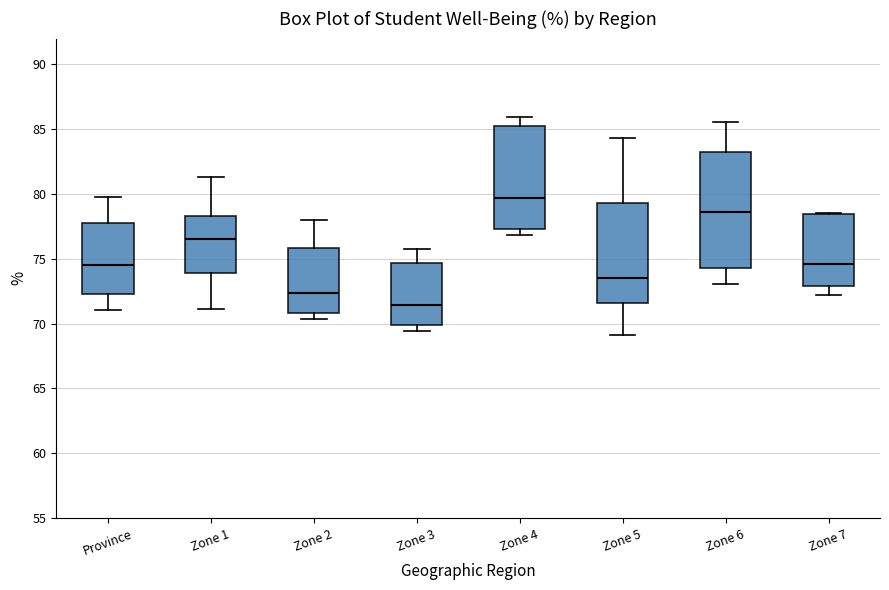

Where is the lower edge of the box for Zone 5 on the y-axis? The values are not printed on the chart, so give them approximately, as read against the axis.

71.5